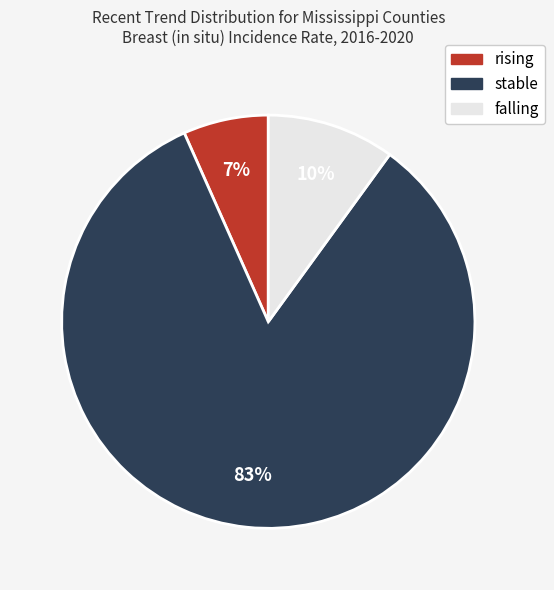

Does any single category account for the majority?

Yes